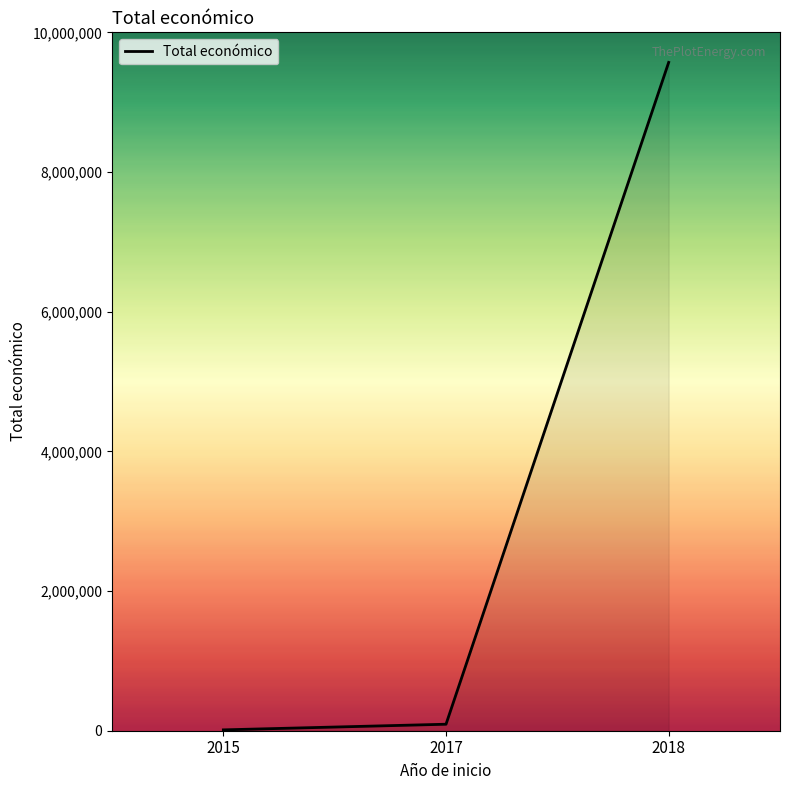

Rank the categories by value from highest to lowest.

2018, 2017, 2015